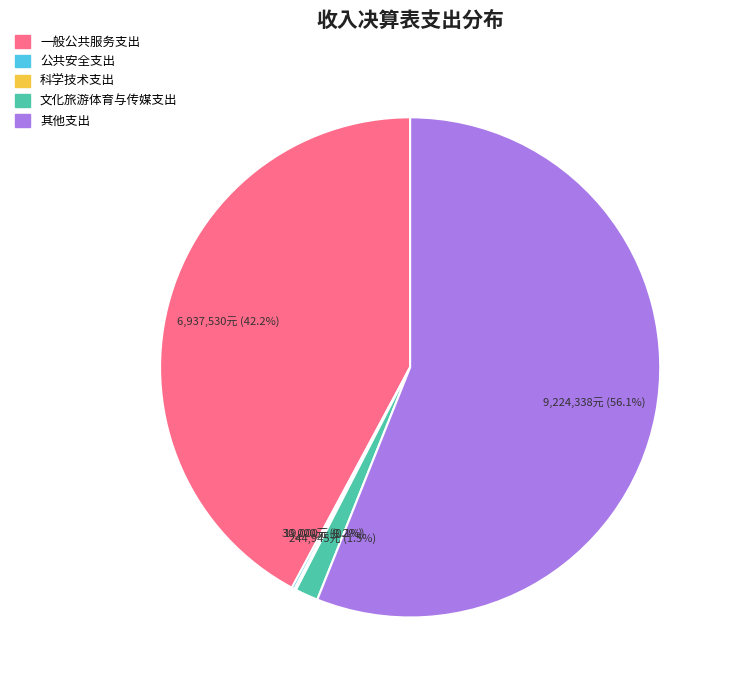

Which category has the biggest portion of the pie?

其他支出